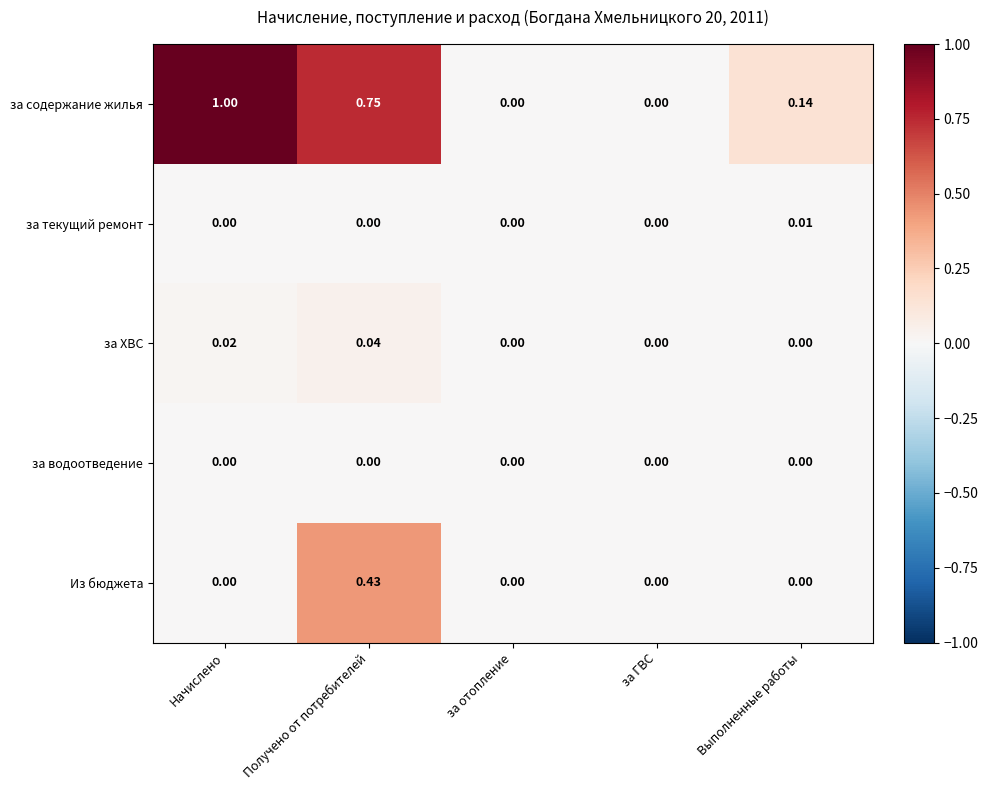

Between Получено от потребителей and Выполненные работы, which series saw the biggest shift?

за содержание жилья